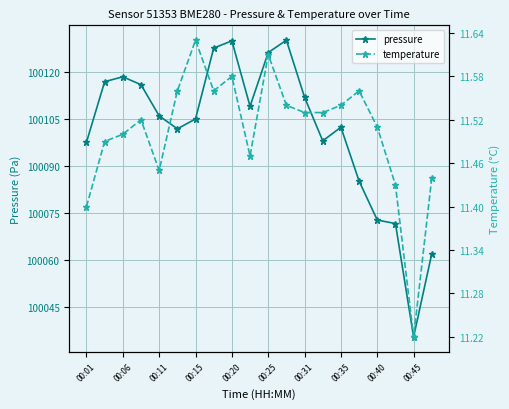

Count the number of categories in the chart.

20